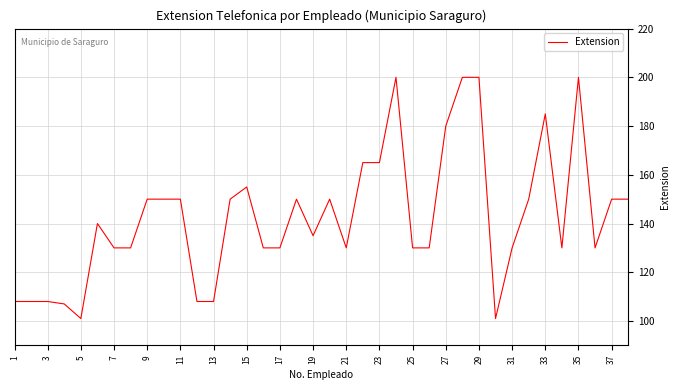

What is the smallest value displayed?

101